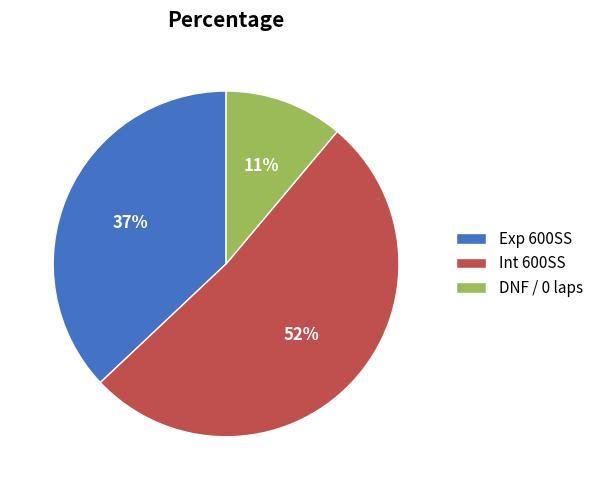

The DNF / 0 laps slice represents 2% of the pie. True or false?

False